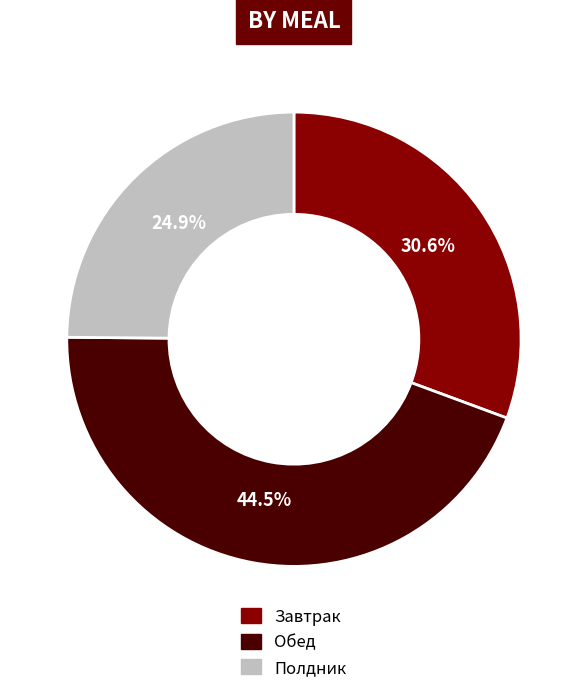

What percentage do Обед and Полдник together represent?

69.4%